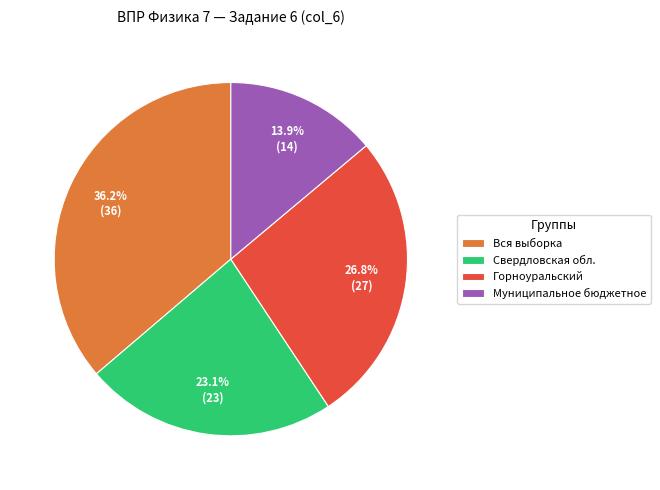

To the nearest percent, what is the difference between the largest and smallest slice percentages?

22%